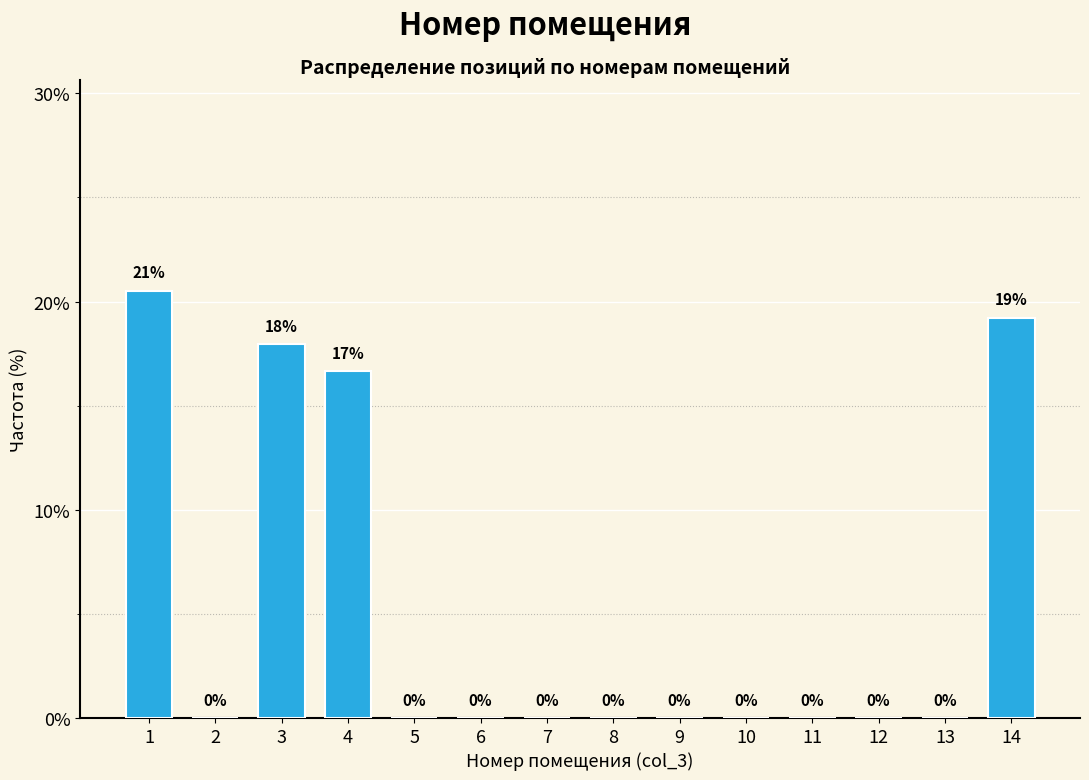

What is the maximum value shown in the chart?

20.5